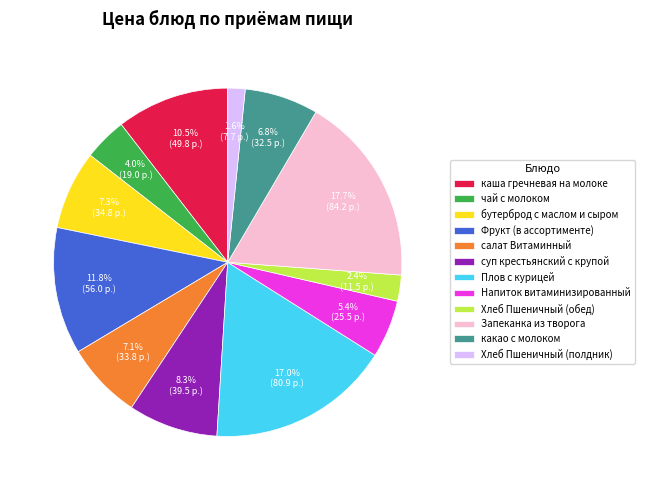

Combined, do Плов с курицей and бутерброд с маслом и сыром account for over 50%?

No